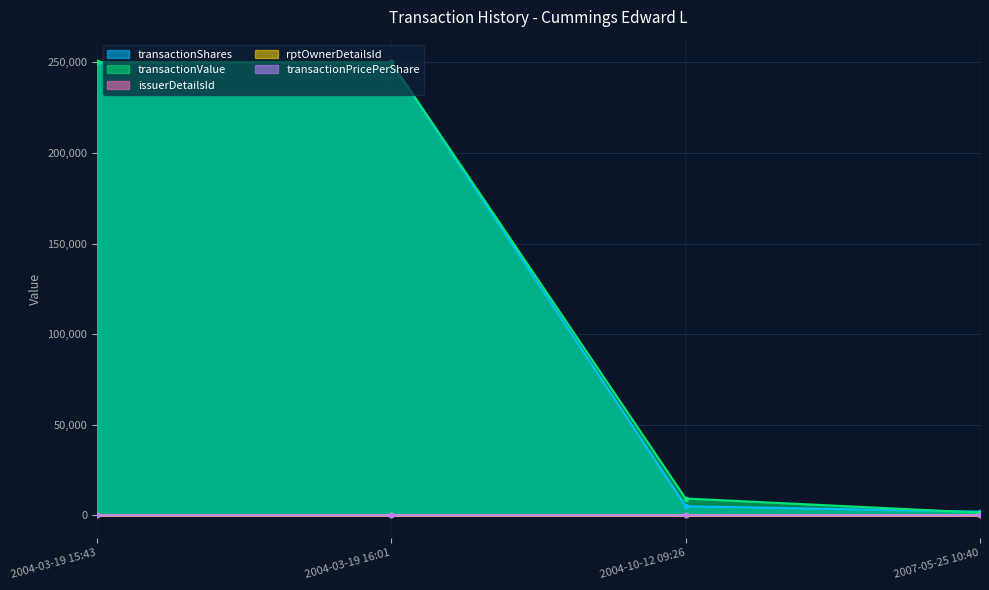

True or false: rptOwnerDetailsId has more than 0 interior local peaks.

False